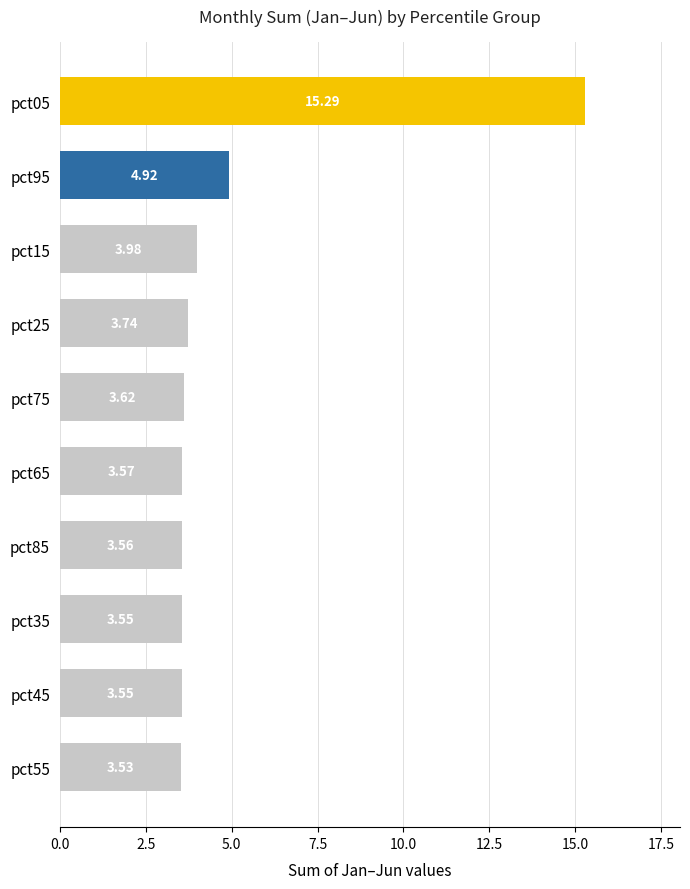

Which has a higher value, pct65 or pct85?

pct65